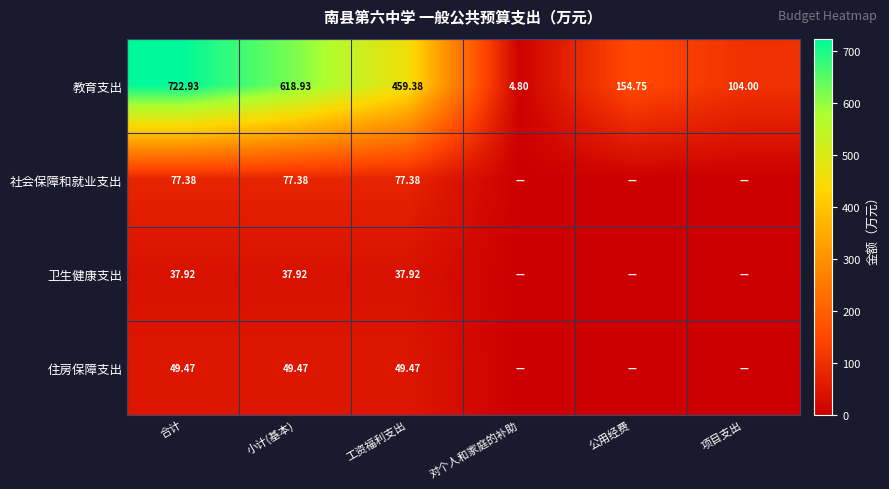

What is the highest value of the 教育支出 series?

722.9